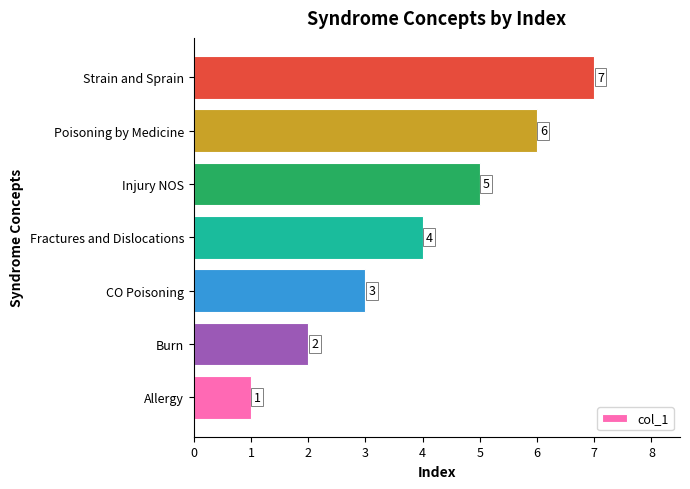

What is the minimum value shown in the chart?

1